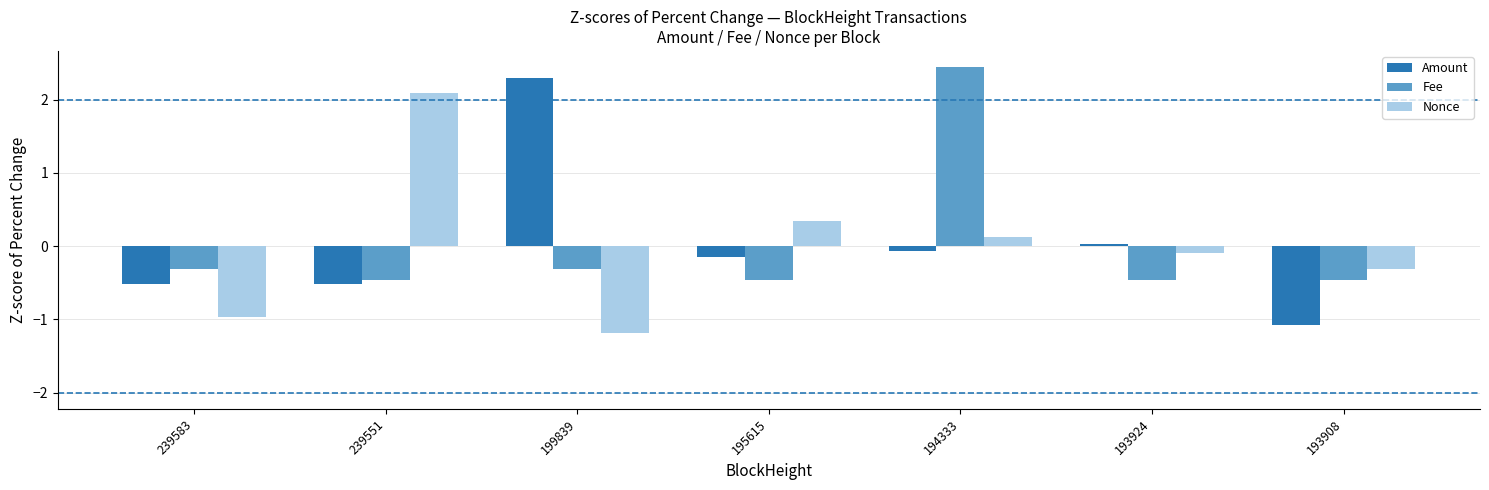

What are all the series names shown in the legend?

Amount, Fee, Nonce